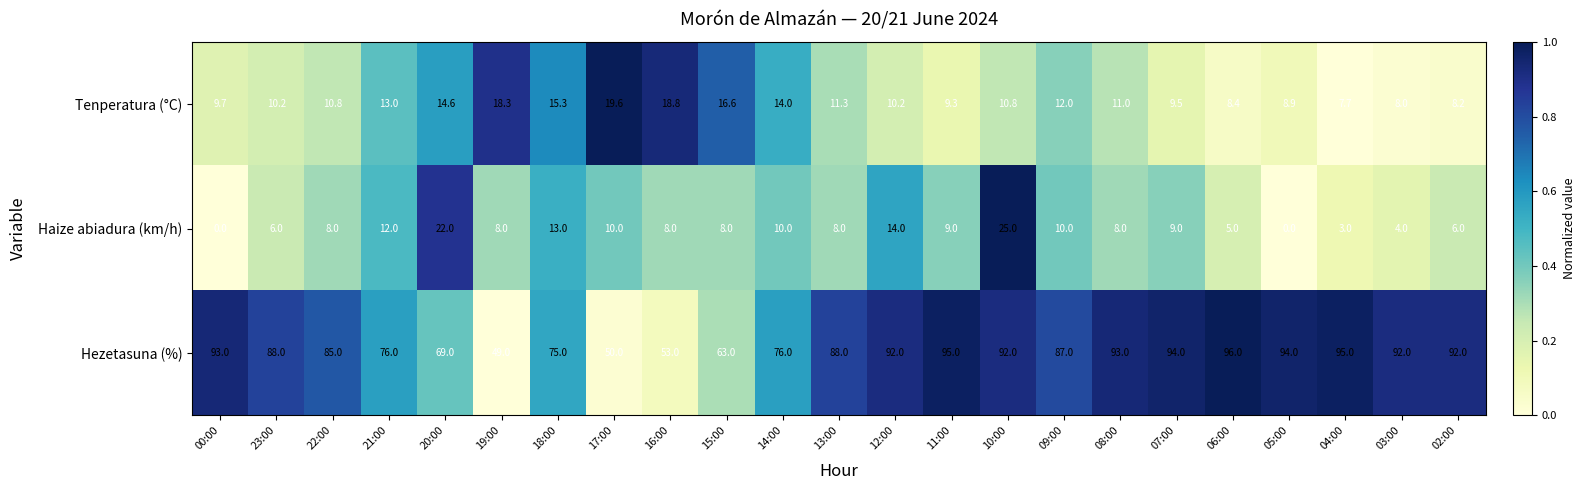

How many positive values does the Haize abiadura (km/h) series have?

21